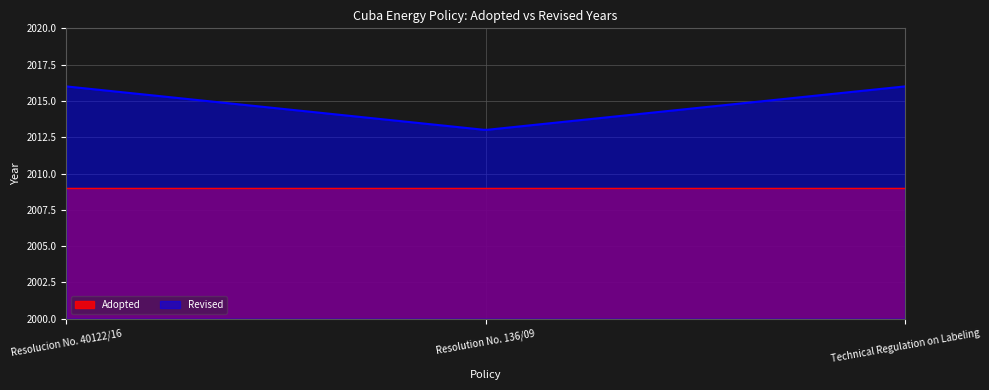

What are all the series names shown in the legend?

Adopted, Revised